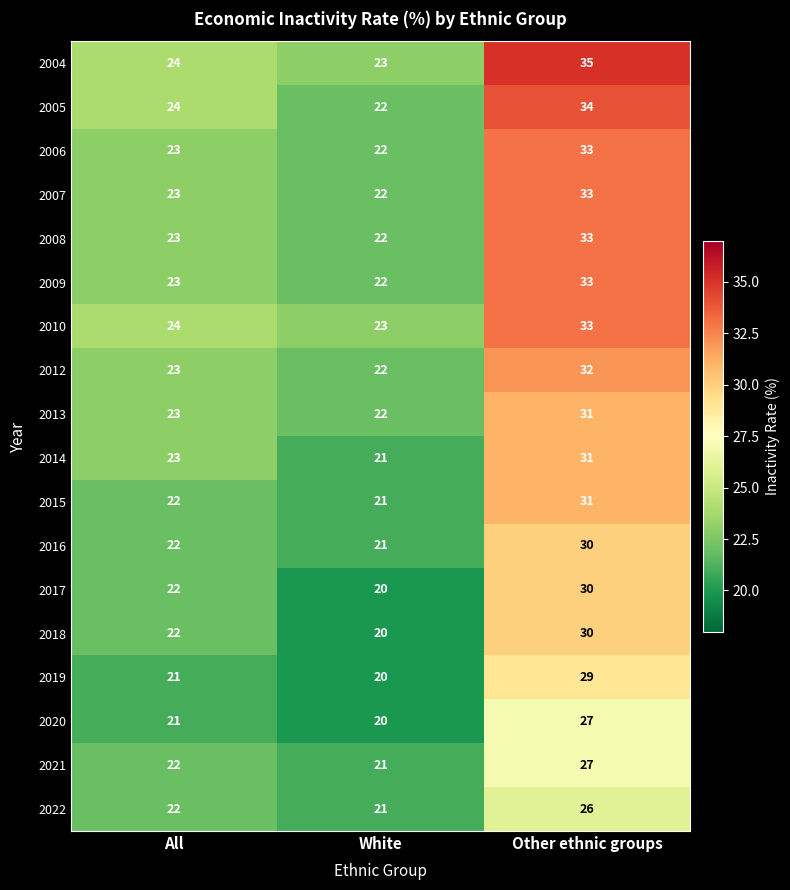

Where is 2006 nearest to the value 27?

All